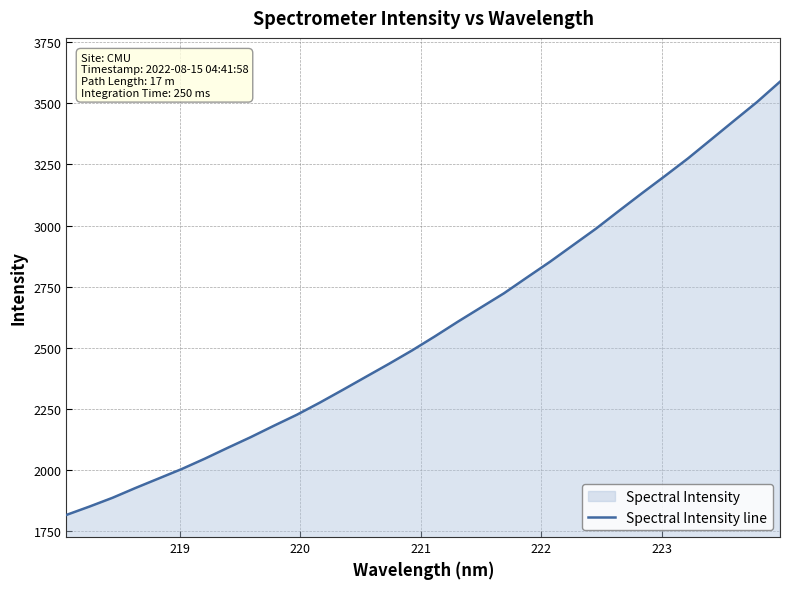

Does the chart display data point markers on the line(s)?

No